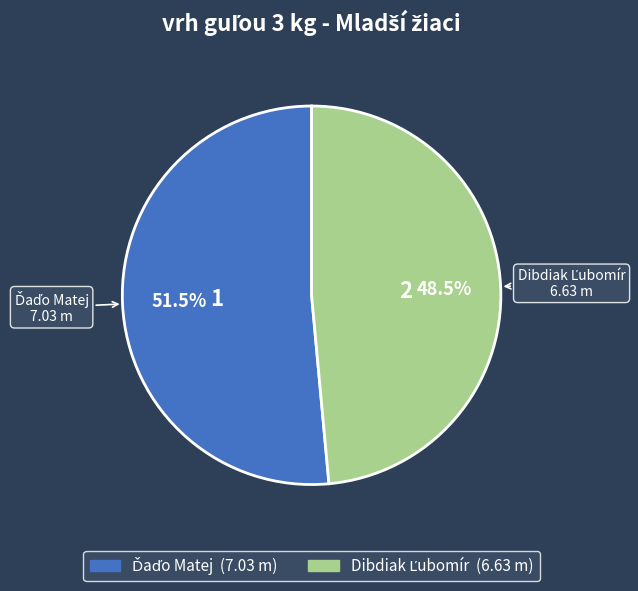

Does any single category account for the majority?

Yes